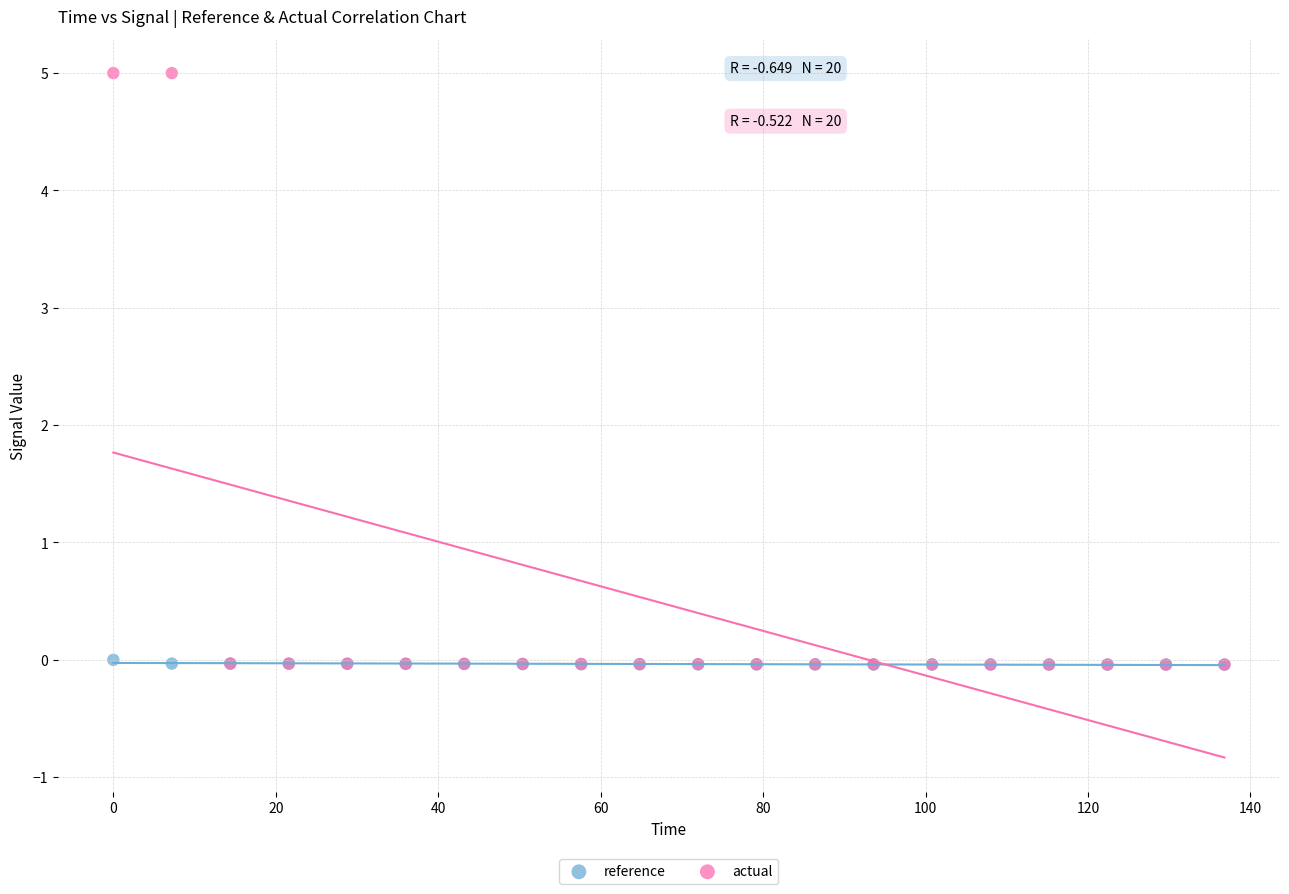

Which series contains the highest Y value?

actual